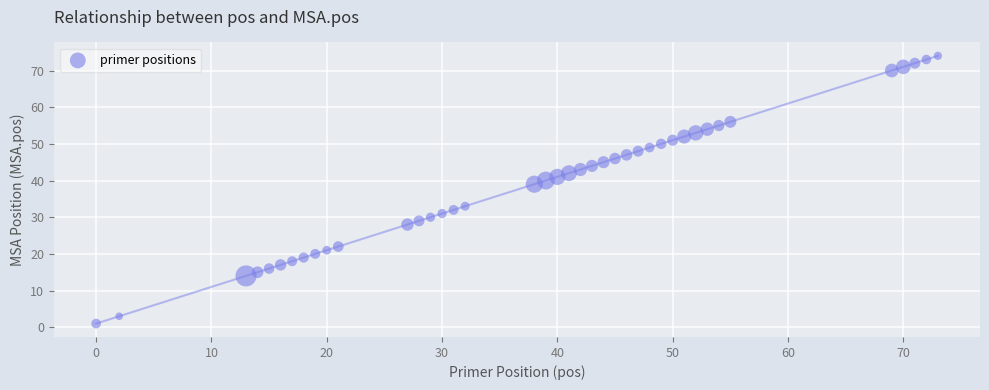

What Y value in the scatter plot is closest to 37?

39